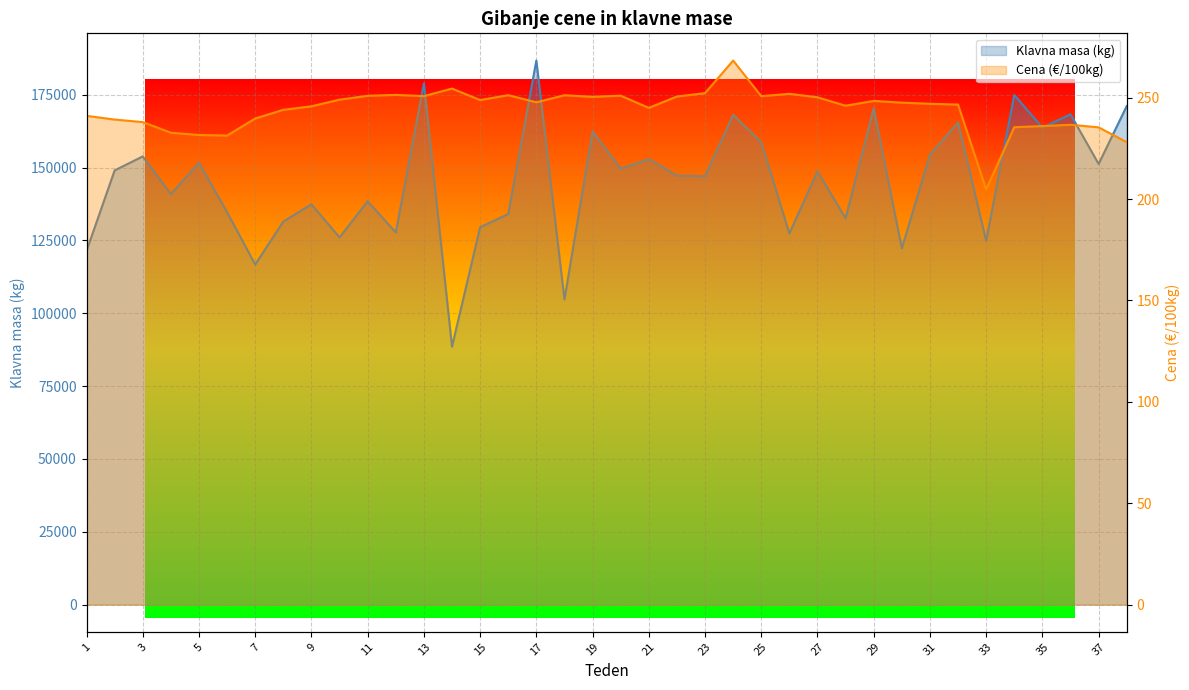

How many interior local valleys does the Cena (EUR/100kg) series have?

9